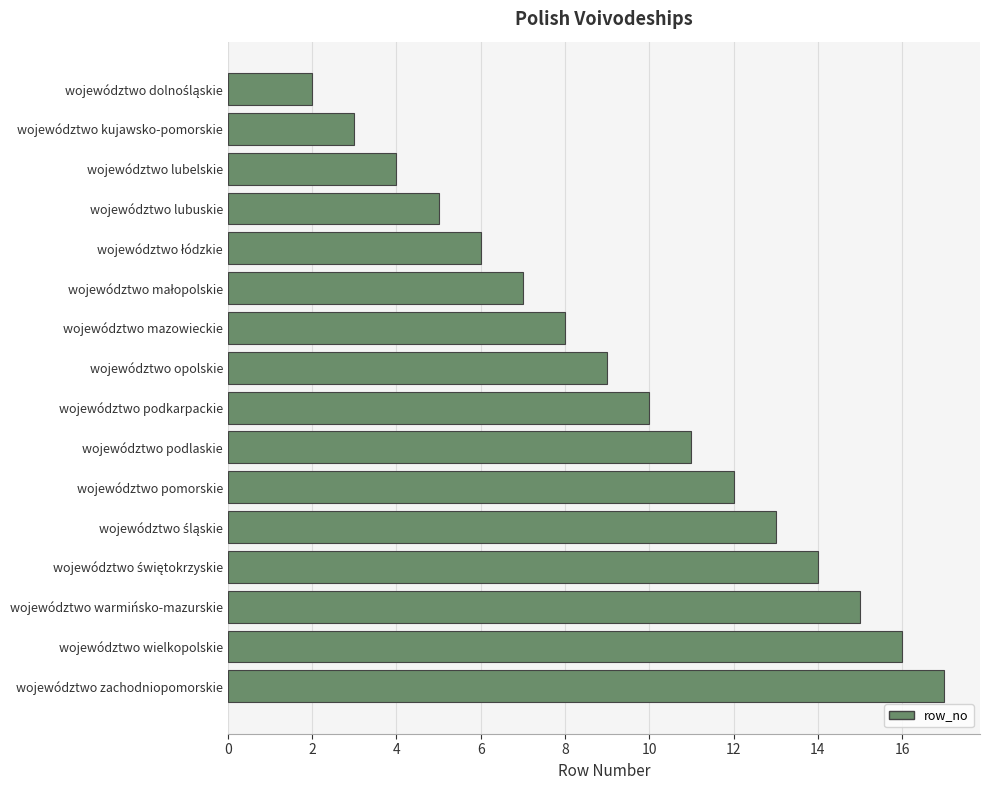

Does the chart contain stacked bars?

No